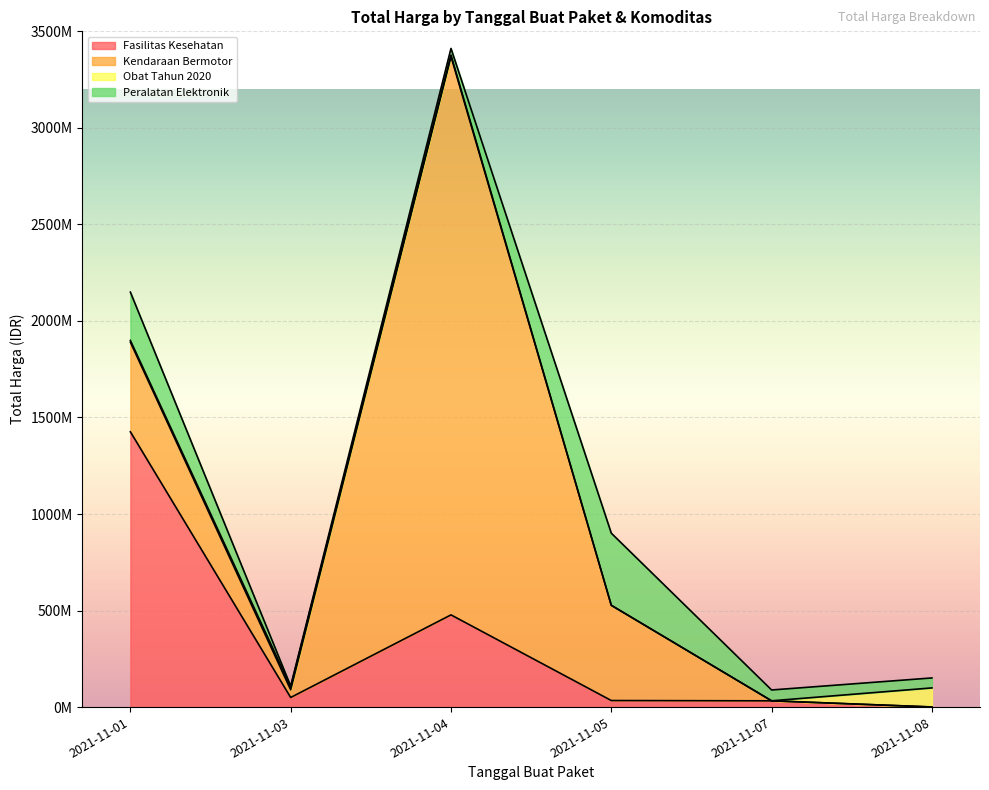

What is the value of the Fasilitas Kesehatan point at the 6th from the left?

577875